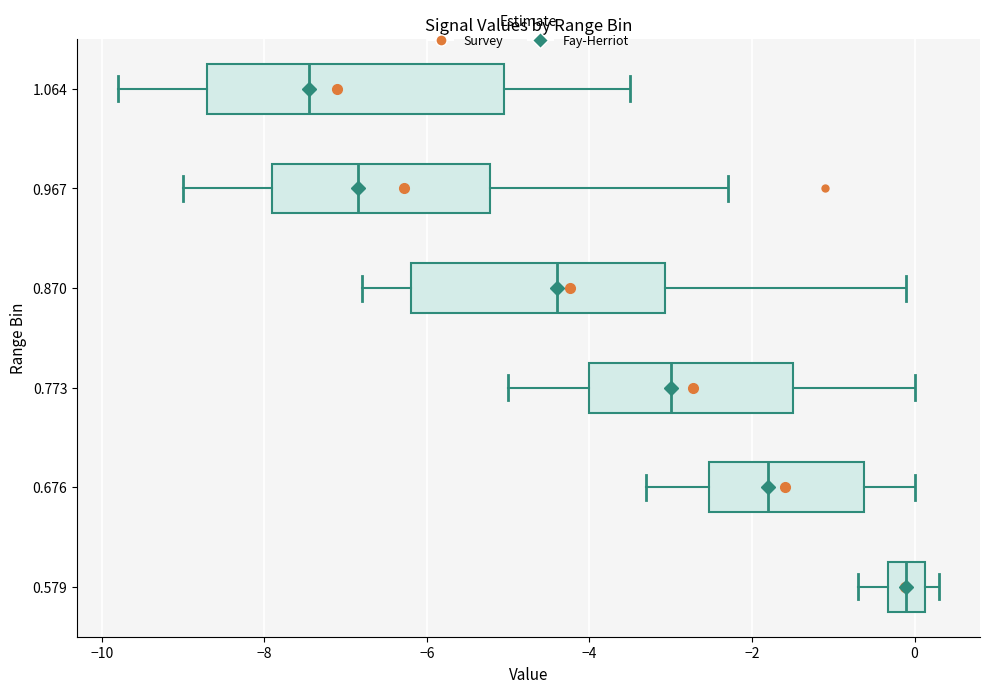

Which box is the widest, from its left edge to its right edge?

1.064